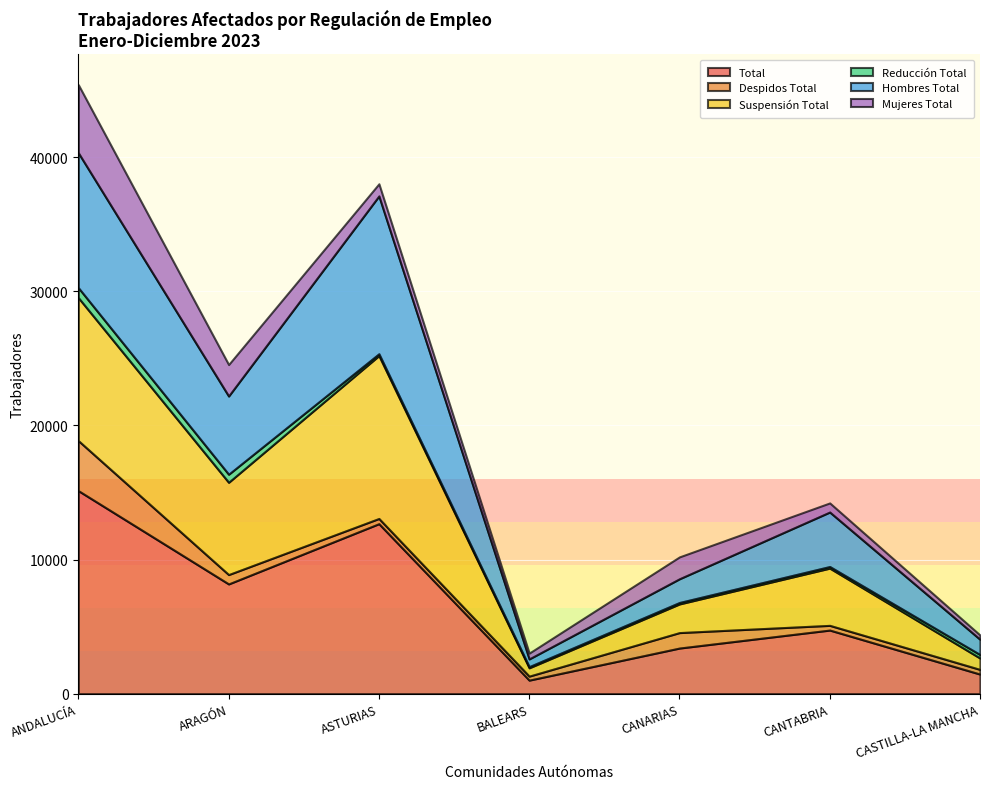

How many lines are shown in the chart?

6